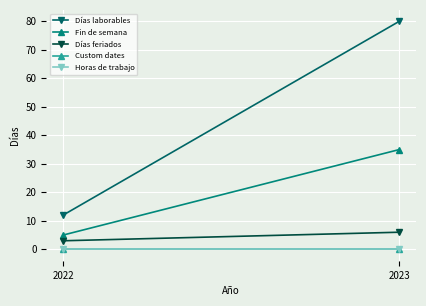

Which has a higher value, 2022 or 2023?

2023